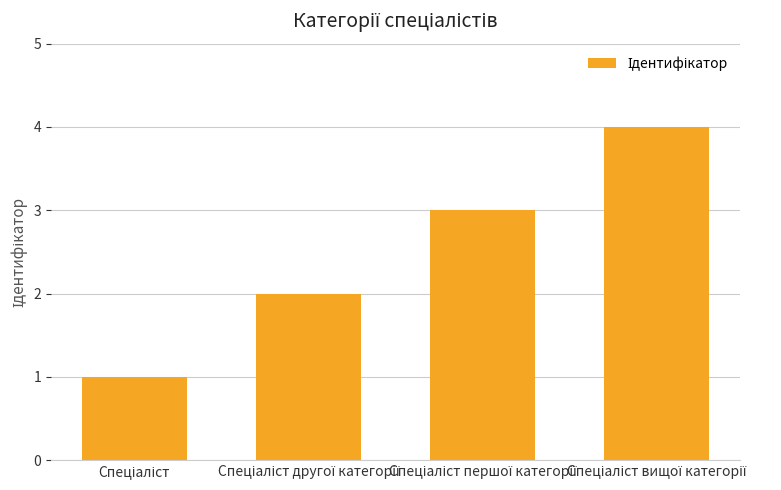

What is the sum of all values?

10